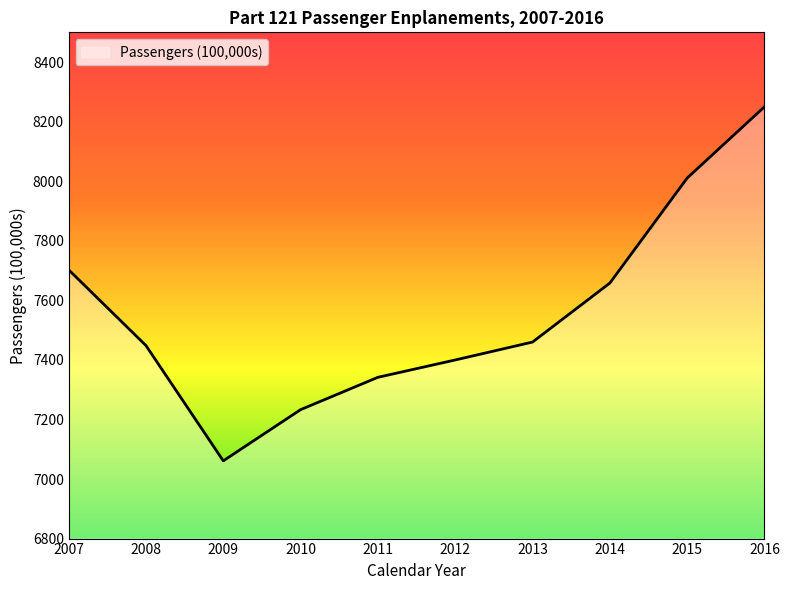

Which has a higher value, 2012 or 2015?

2015